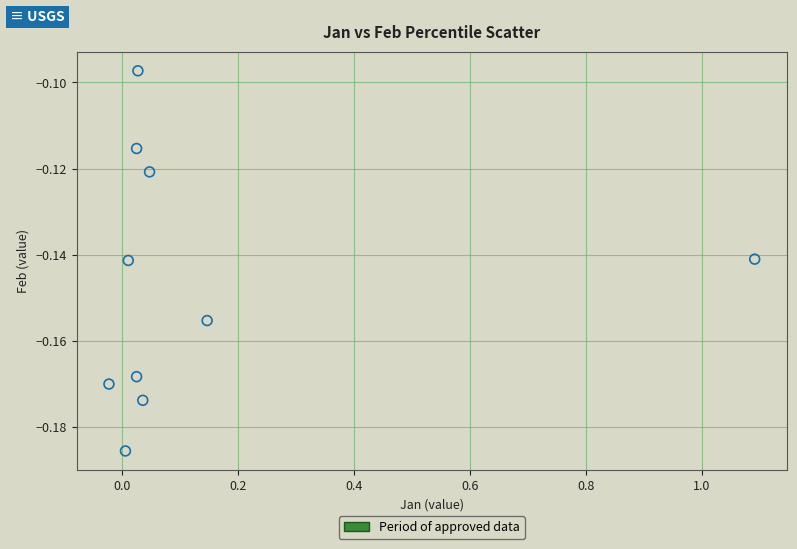

What is the range of X values (max minus min)?

1.1